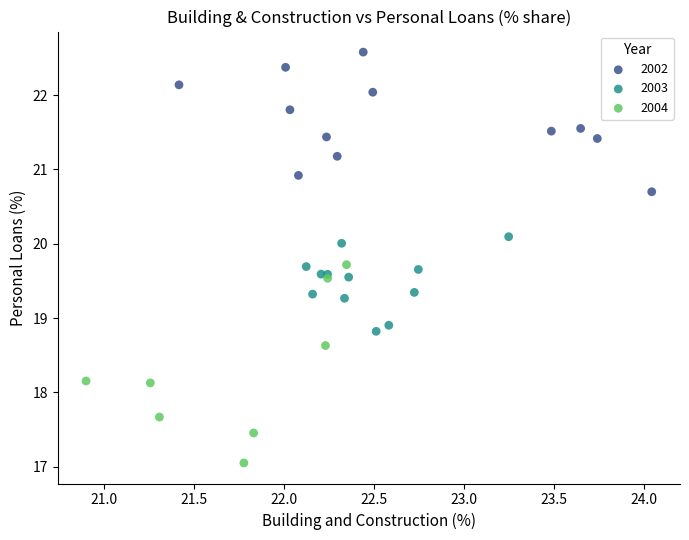

Which series reaches the maximum Y coordinate?

2002